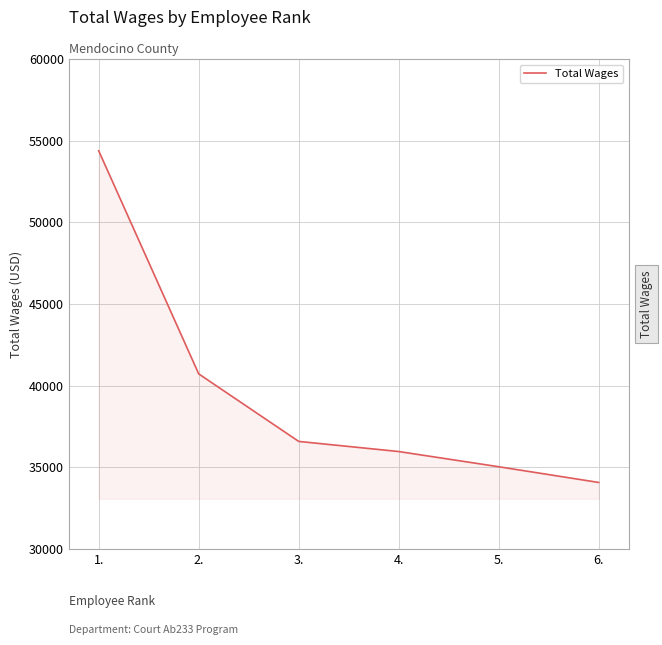

The chart shows a value of 17473 at 3.. True or false?

False